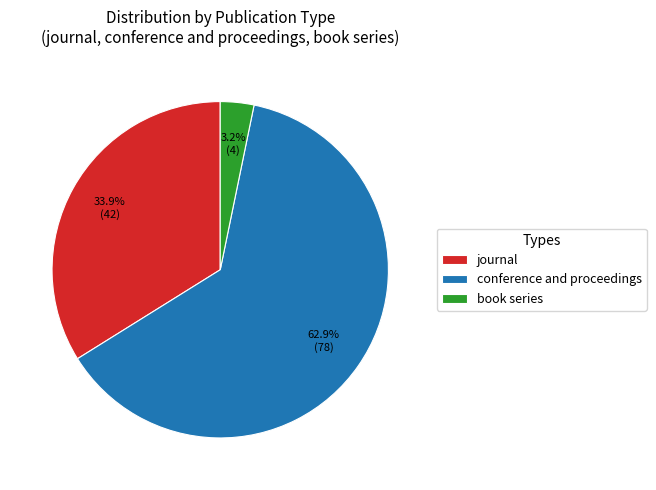

The conference and proceedings slice represents 57% of the pie. True or false?

False